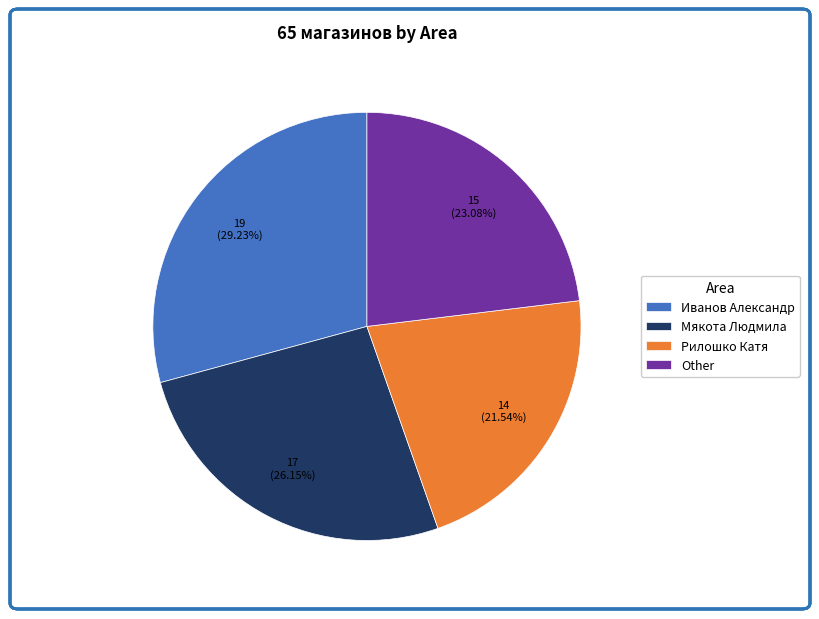

To the nearest percent, what is the combined percentage of Мякота Людмила and Иванов Александр?

55%